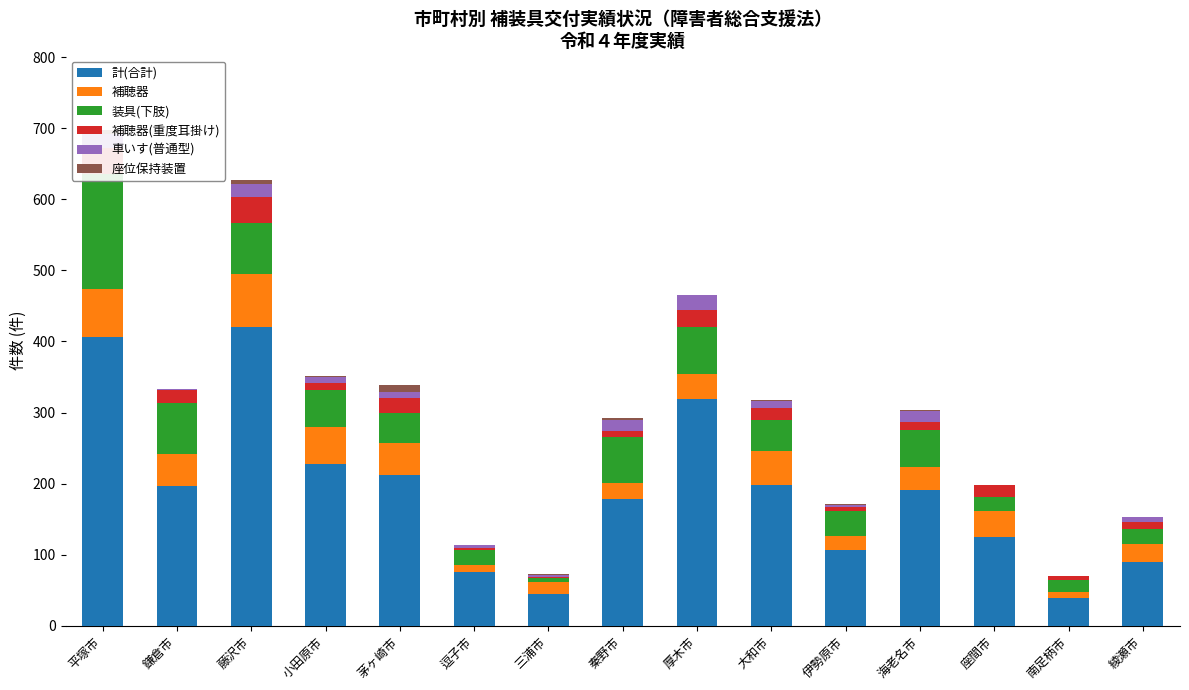

How many series are shown in this chart?

6